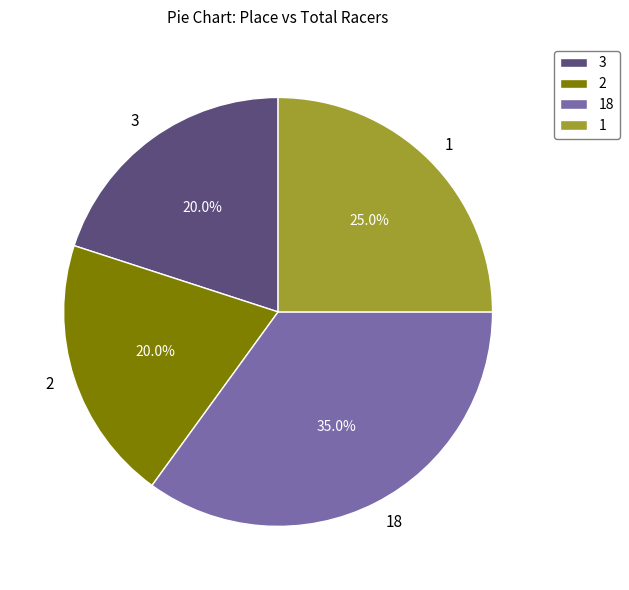

The 2 slice represents 8% of the pie. True or false?

False